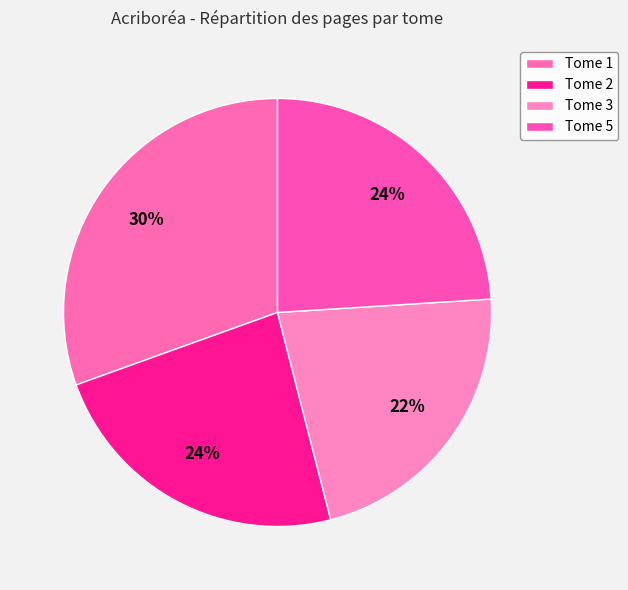

To the nearest percent, what portion does Tome 1 represent?

30%